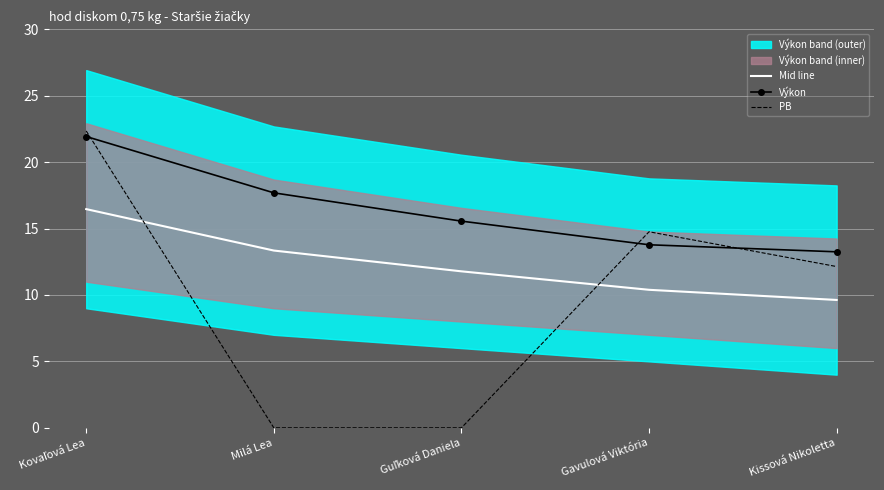

True or false: Mid line and Výkon cross at least once.

False